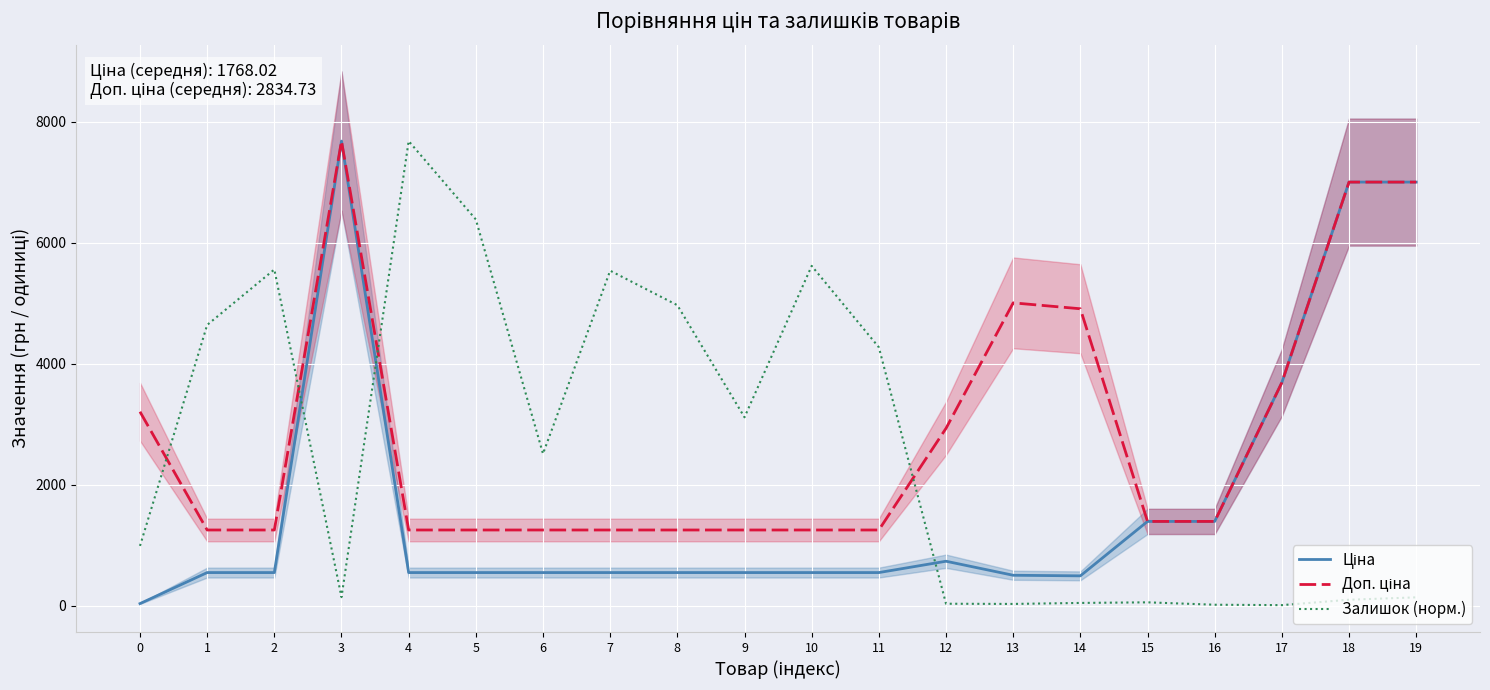

Where is the first local maximum for Ціна?

3